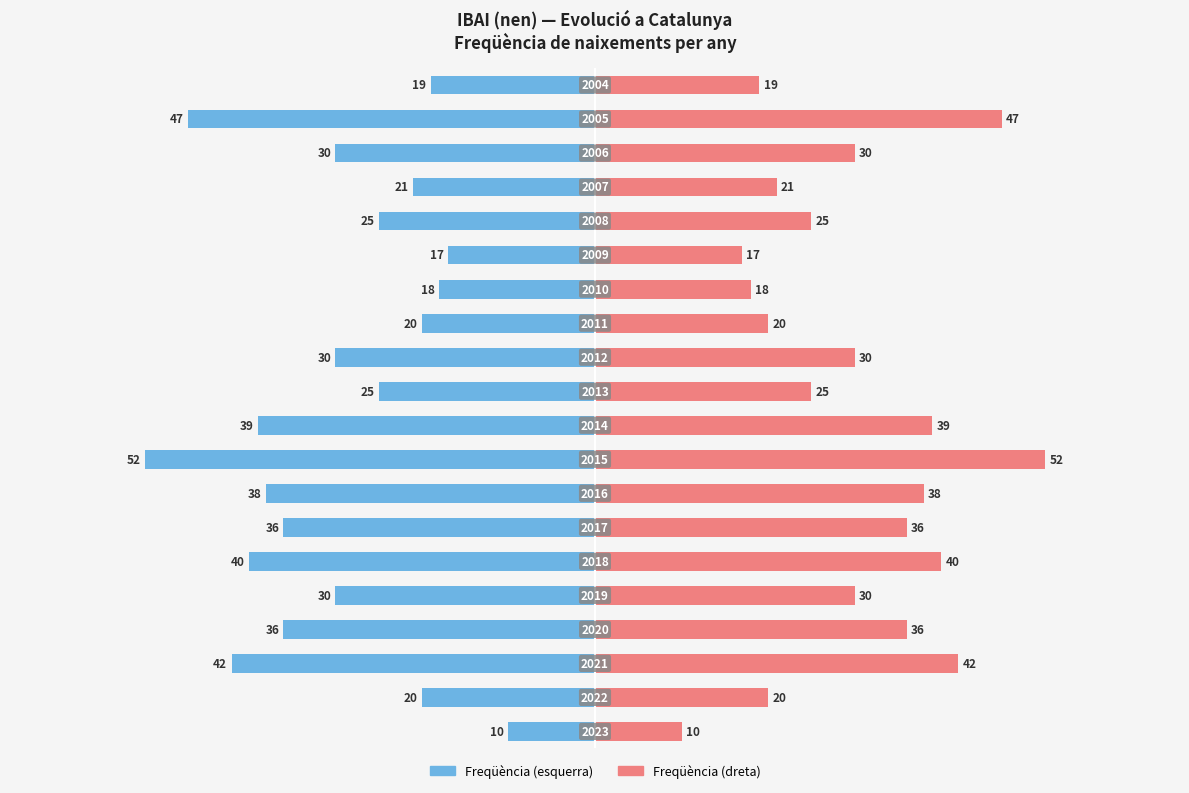

Between 12 and 17, which is larger?

12